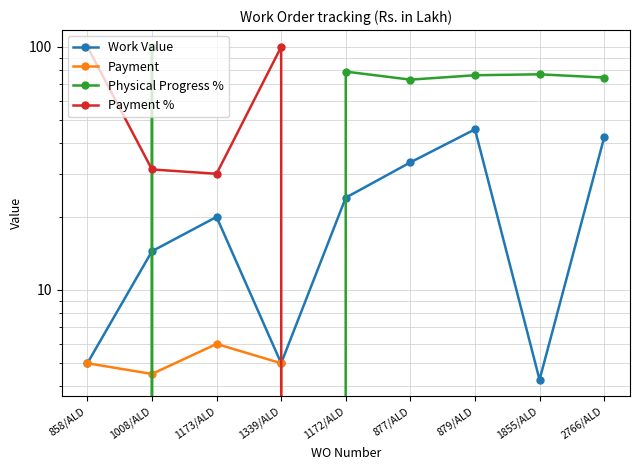

Where is the first local maximum for Payment?

1173/ALD